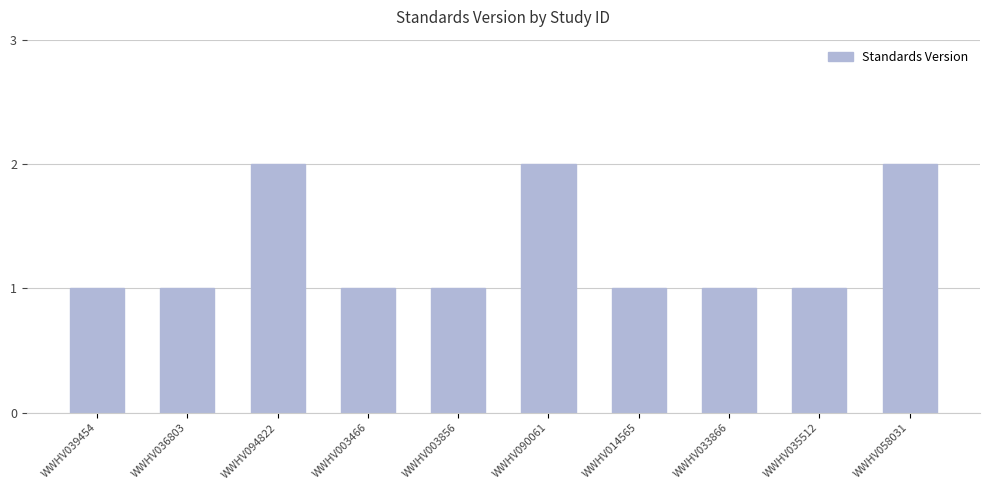

True or false: the data shows 2 at WWHV090061.

True